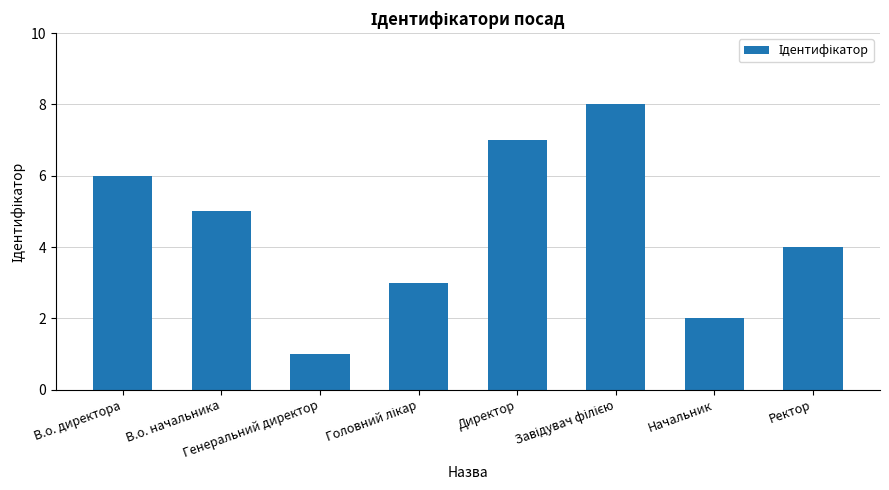

What is the difference between the maximum and second lowest values?

6